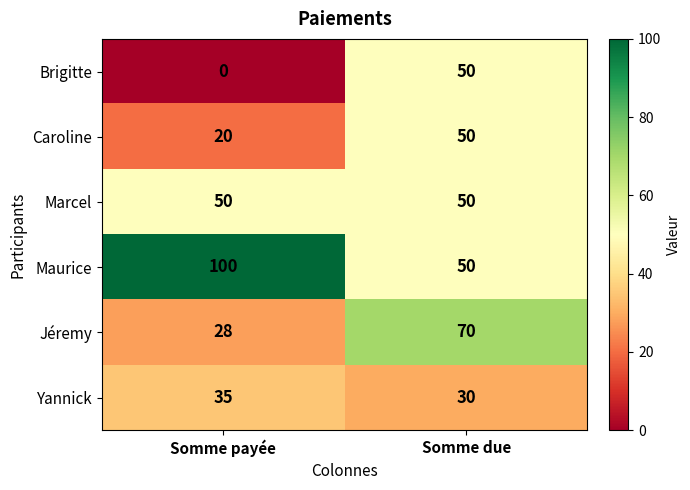

The Marcel series shows 50 at Somme due. True or false?

True